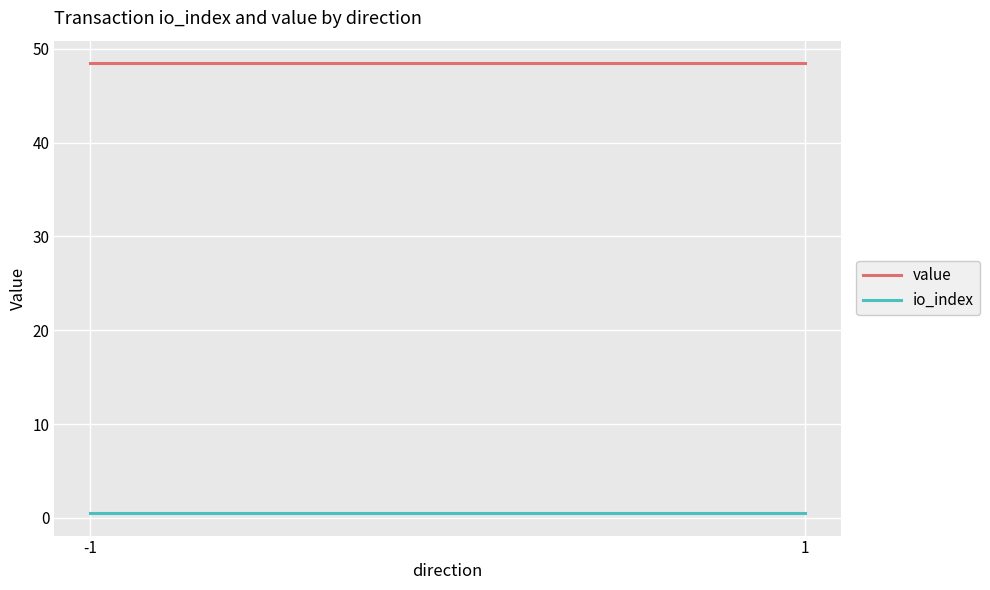

Which series has the widest spread of values?

value